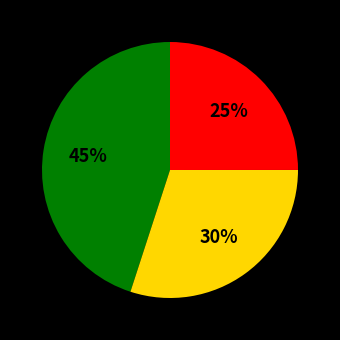

Is there a majority slice in this chart?

No